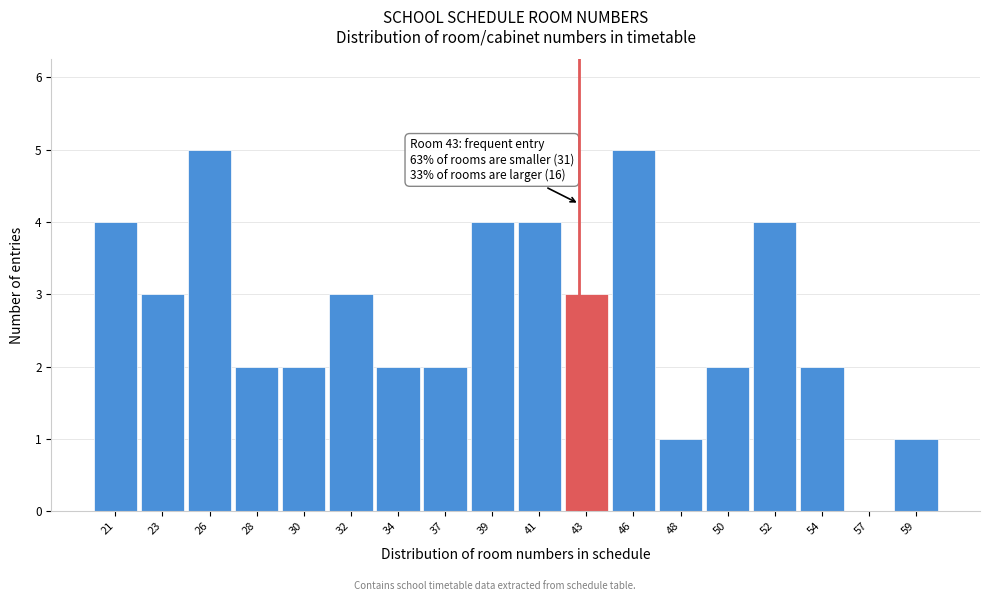

Reading left to right, what are all the values shown in this chart?

21=4	23=3	26=5	28=2	30=2	32=3	34=2	37=2	39=4	41=4	43=3	46=5	48=1	50=2	52=4	54=2	57=0	59=1